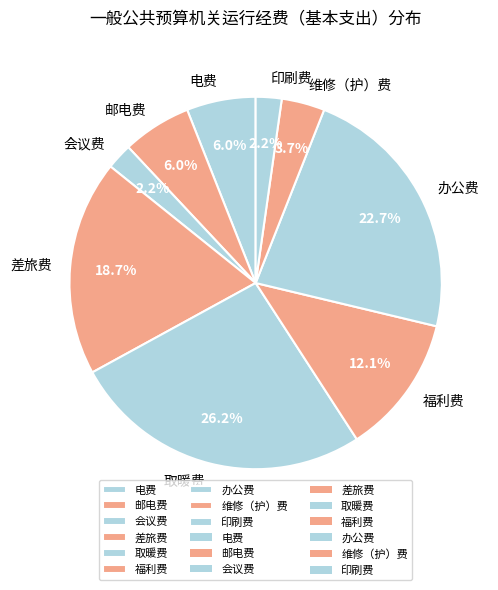

Which category has the biggest portion of the pie?

取暖费